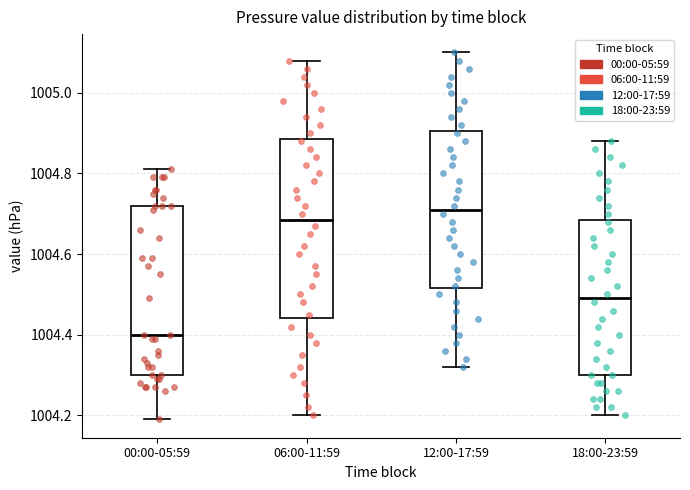

Where does the upper whisker of the box for 12:00-17:59 end on the y-axis? The values are not printed on the chart, so give them approximately, as read against the axis.

1005.10